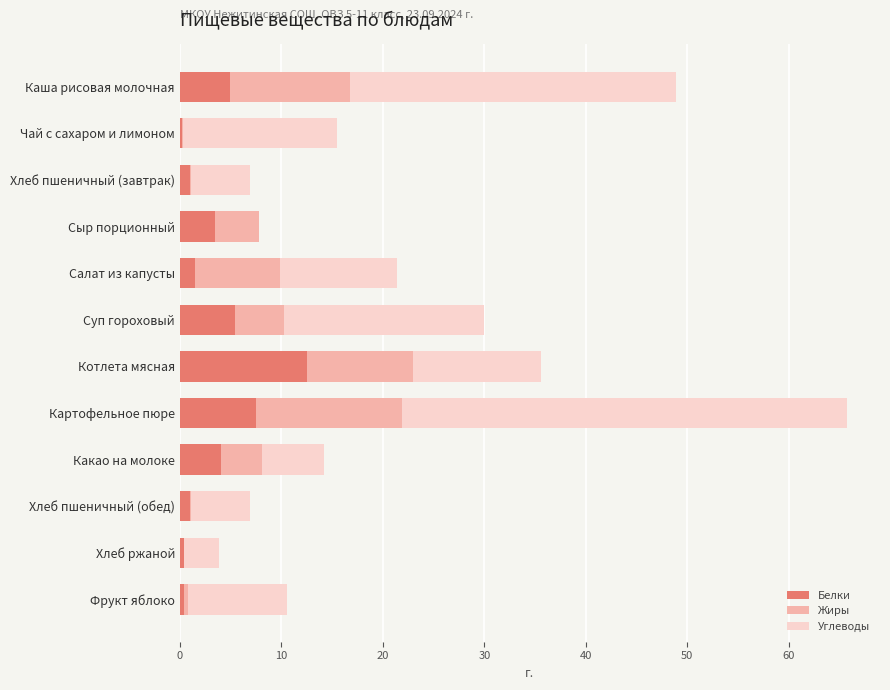

Read the Белки value at Суп гороховый.

5.5